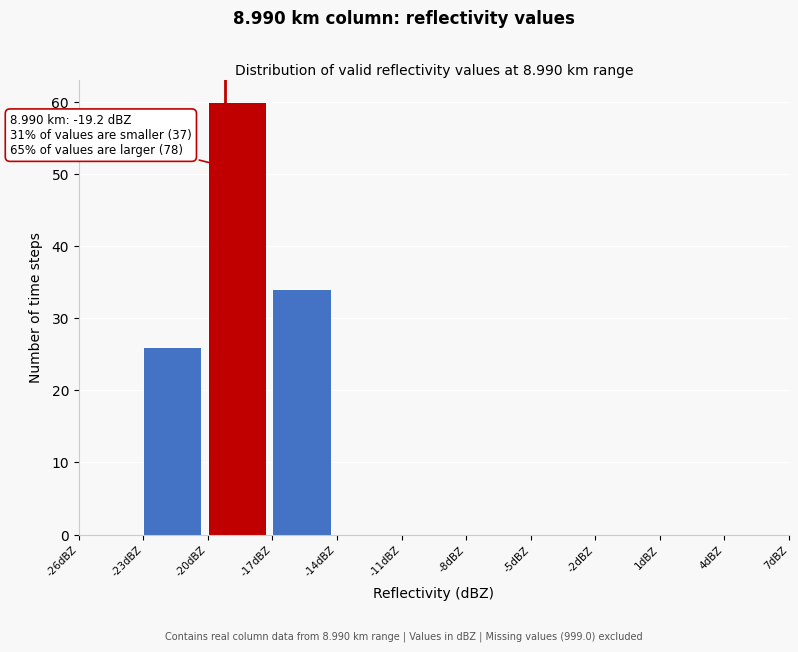

Which range on the x-axis has the tallest bar?

-20 to -17